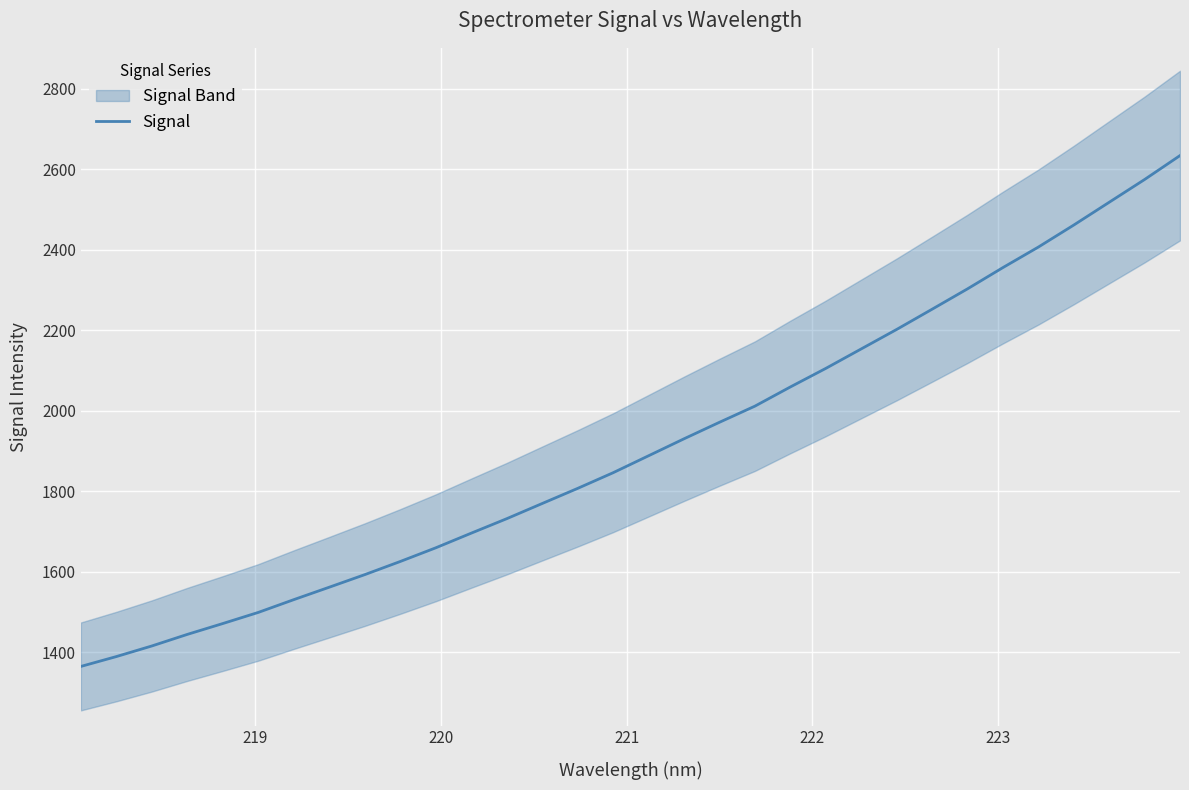

Is it true that the value at 27 is 1069.1?

False